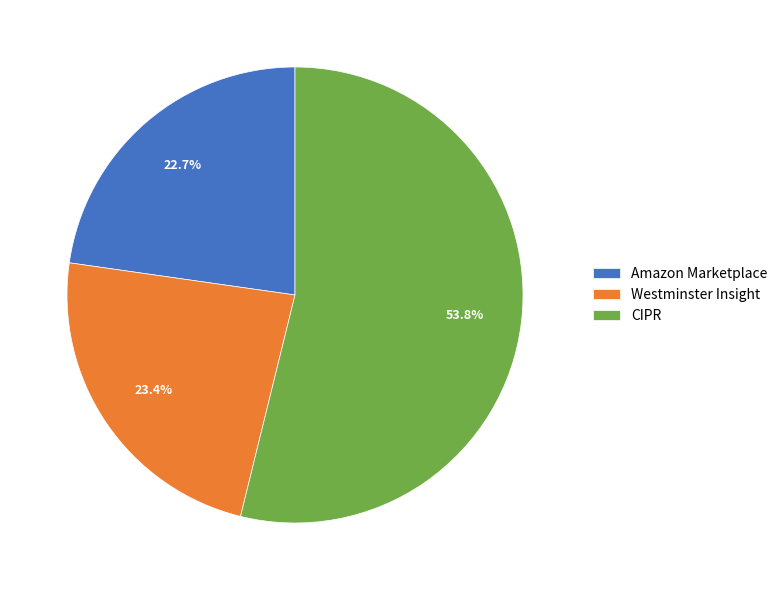

The Amazon Marketplace slice represents 12% of the pie. True or false?

False